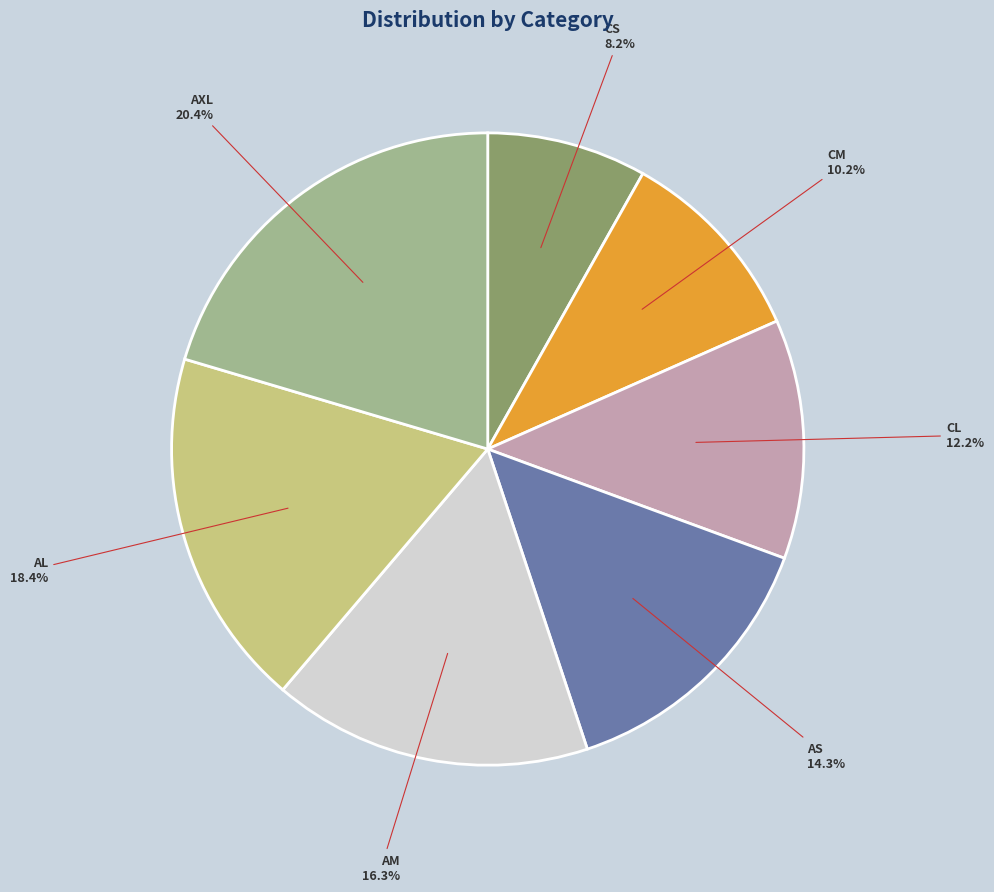

Count the number of slices in the pie.

7